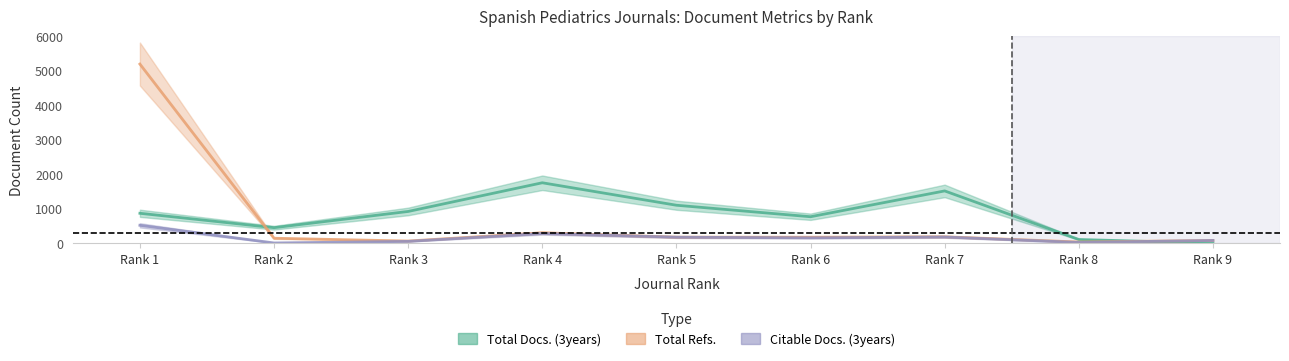

Where is the first local minimum for Total Docs. (3years)?

Rank 2